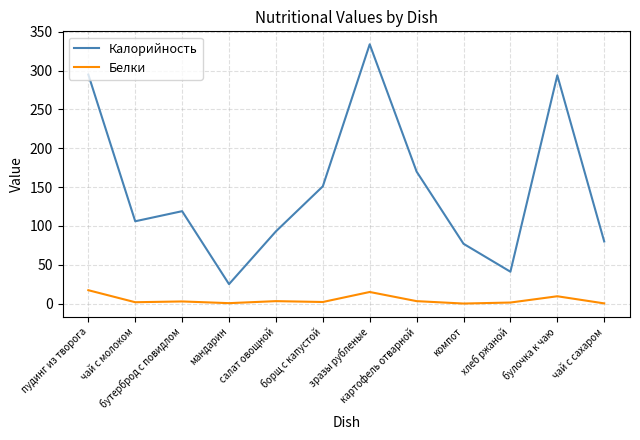

Does the chart have visible grid lines?

Yes